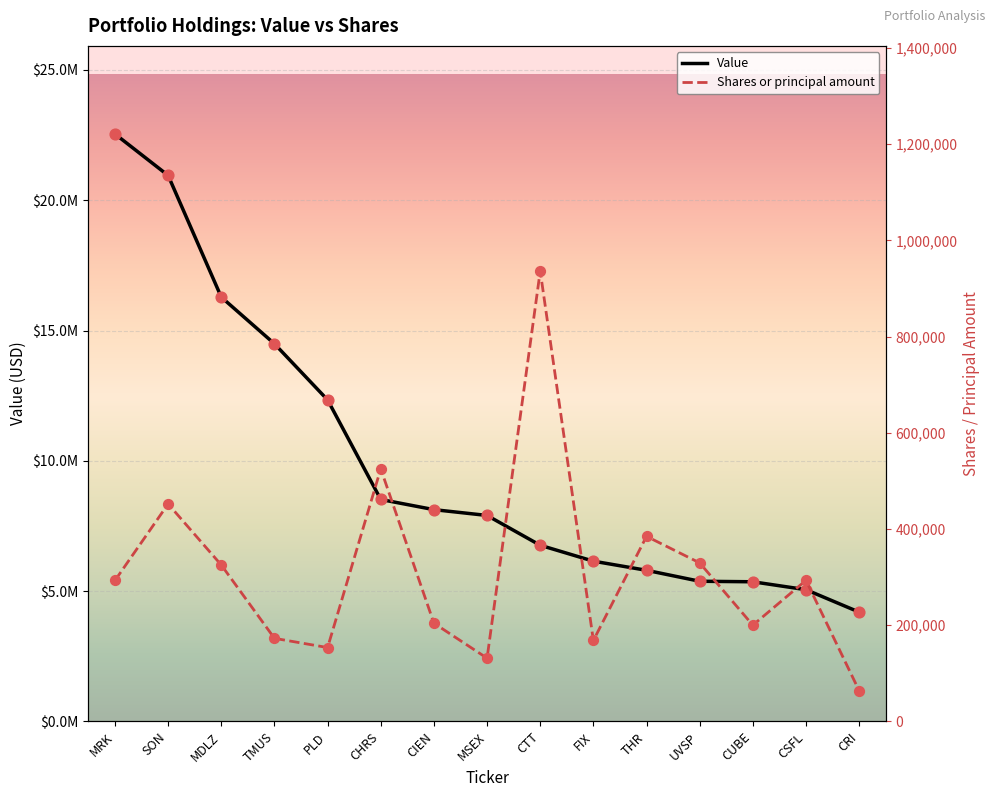

Which series has the largest total across all categories?

Value